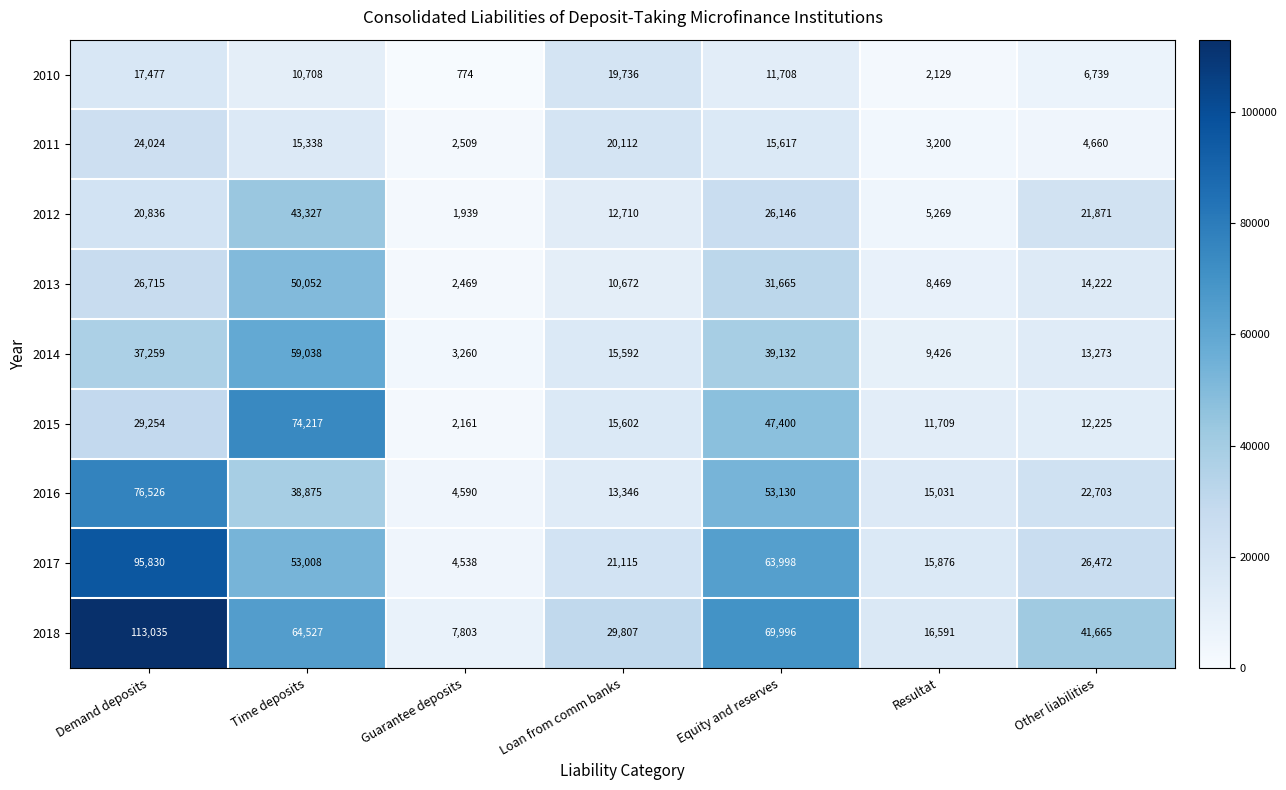

True or false: 2015 has a value of 74217 at Time deposits.

True